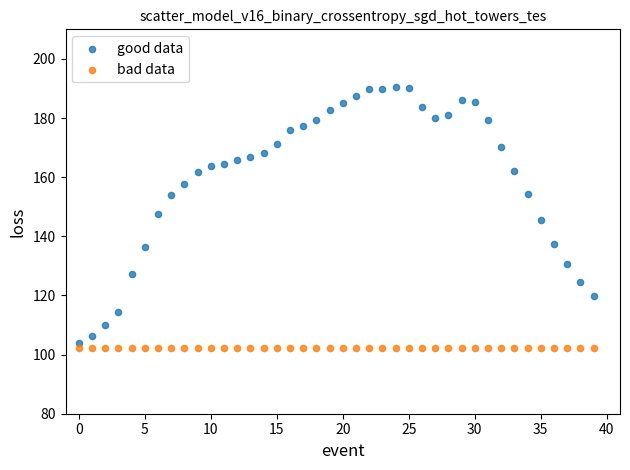

Which series reaches the maximum Y coordinate?

good data